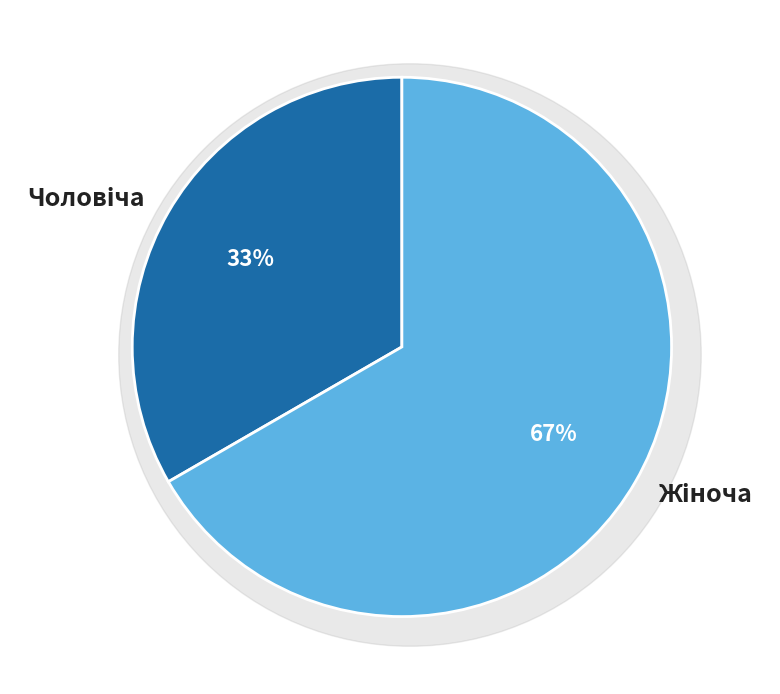

Which has a higher value, Жіноча or Чоловіча?

Жіноча